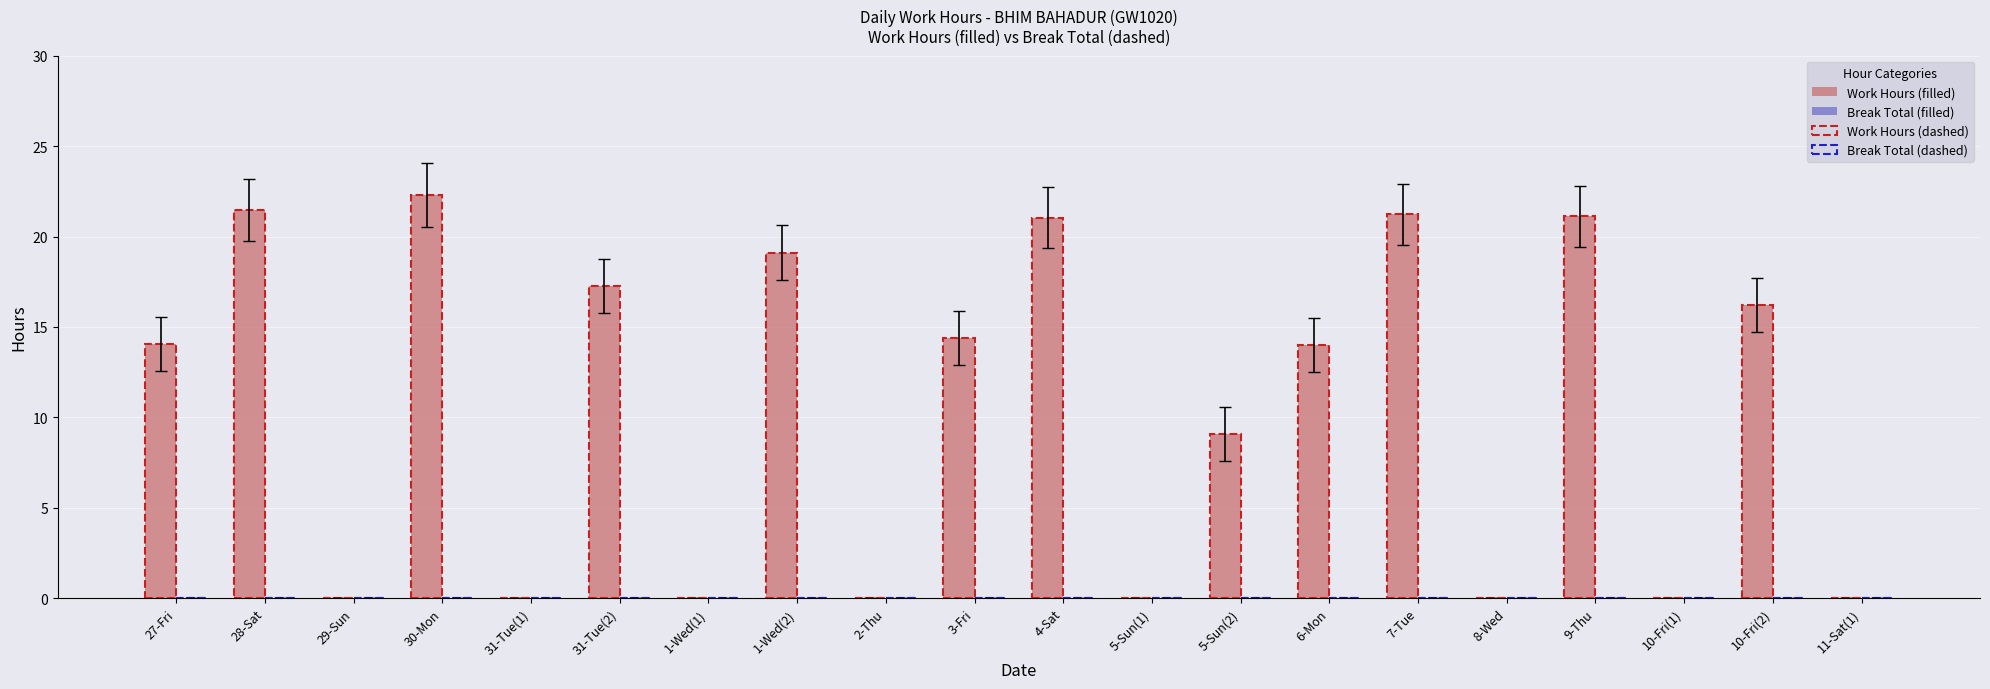

What is the maximum value shown in the chart?

22.3